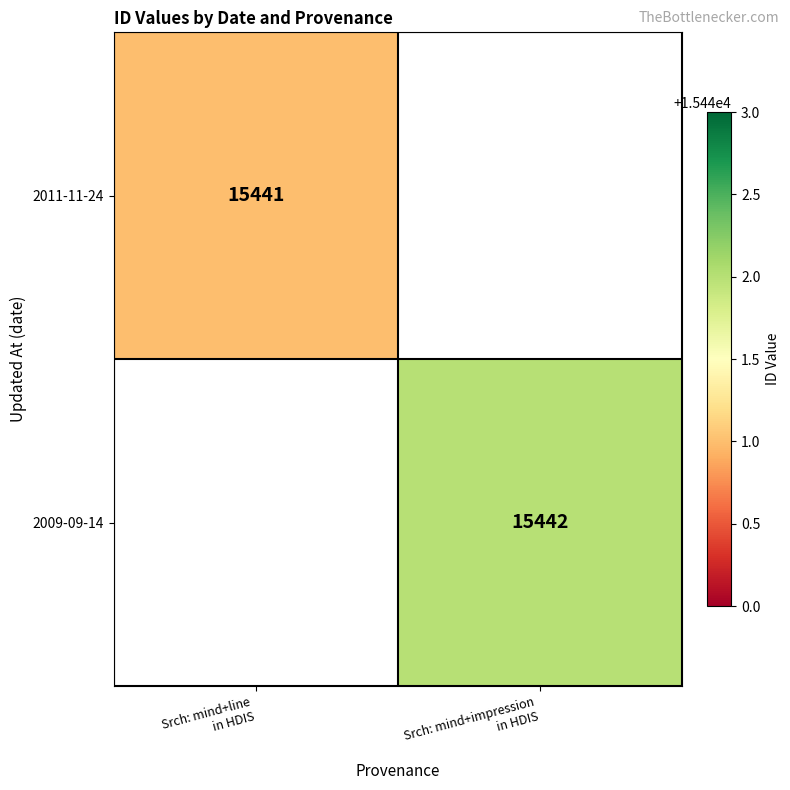

List the series in order of their peak value, lowest first.

2011-11-24, 2009-09-14